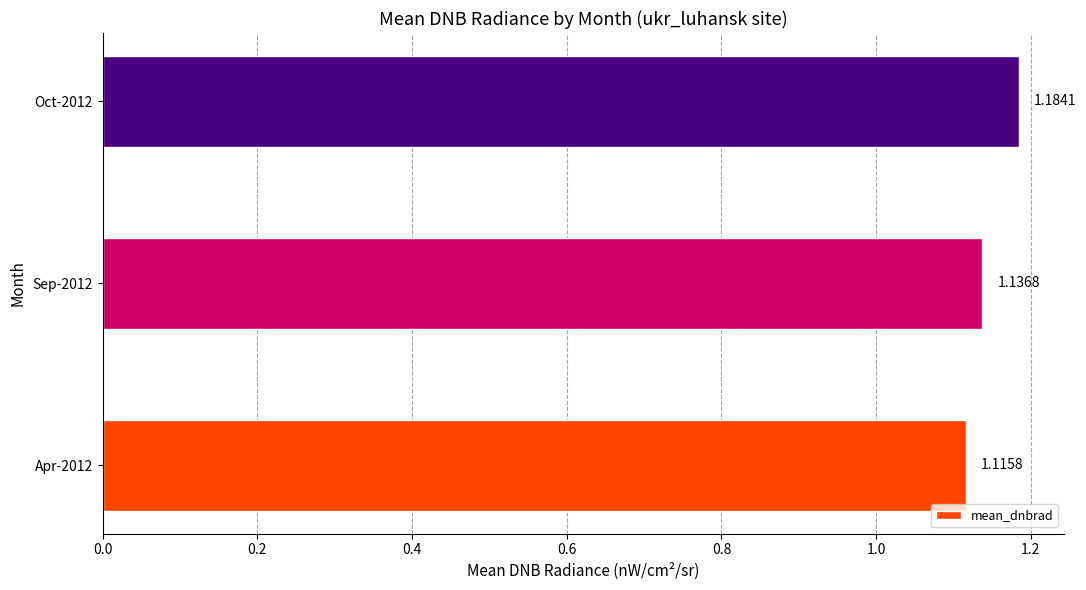

How many bars are there in total?

3